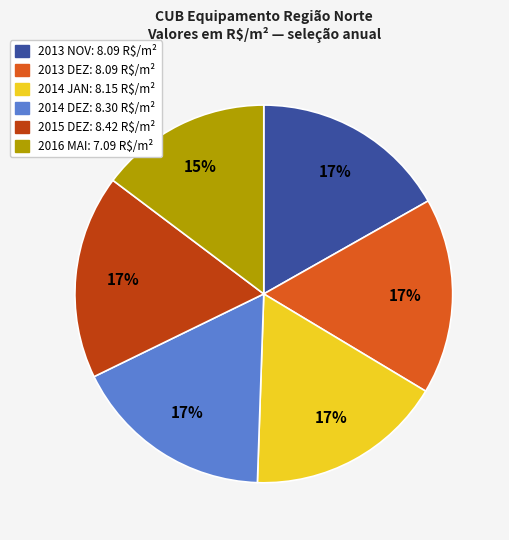

Is there a majority slice in this chart?

No